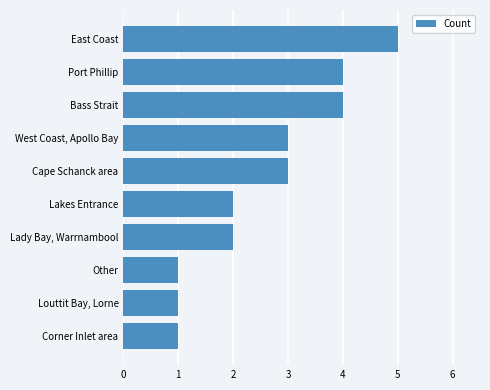

What is the change in value from Lady Bay, Warrnambool to Cape Schanck area?

+1